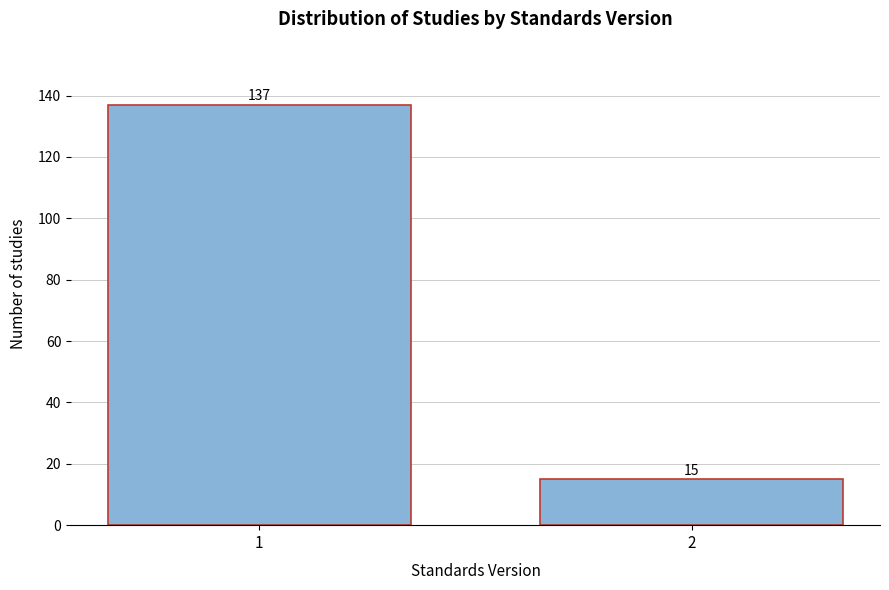

Reading left to right, what are all the values shown in this chart?

137	15